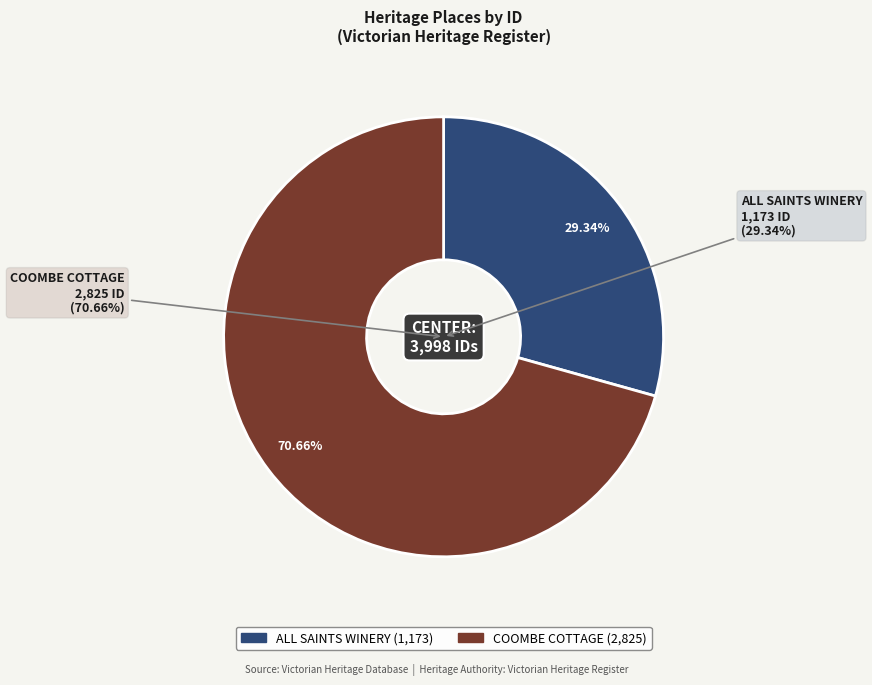

How many segments does this pie chart have?

2